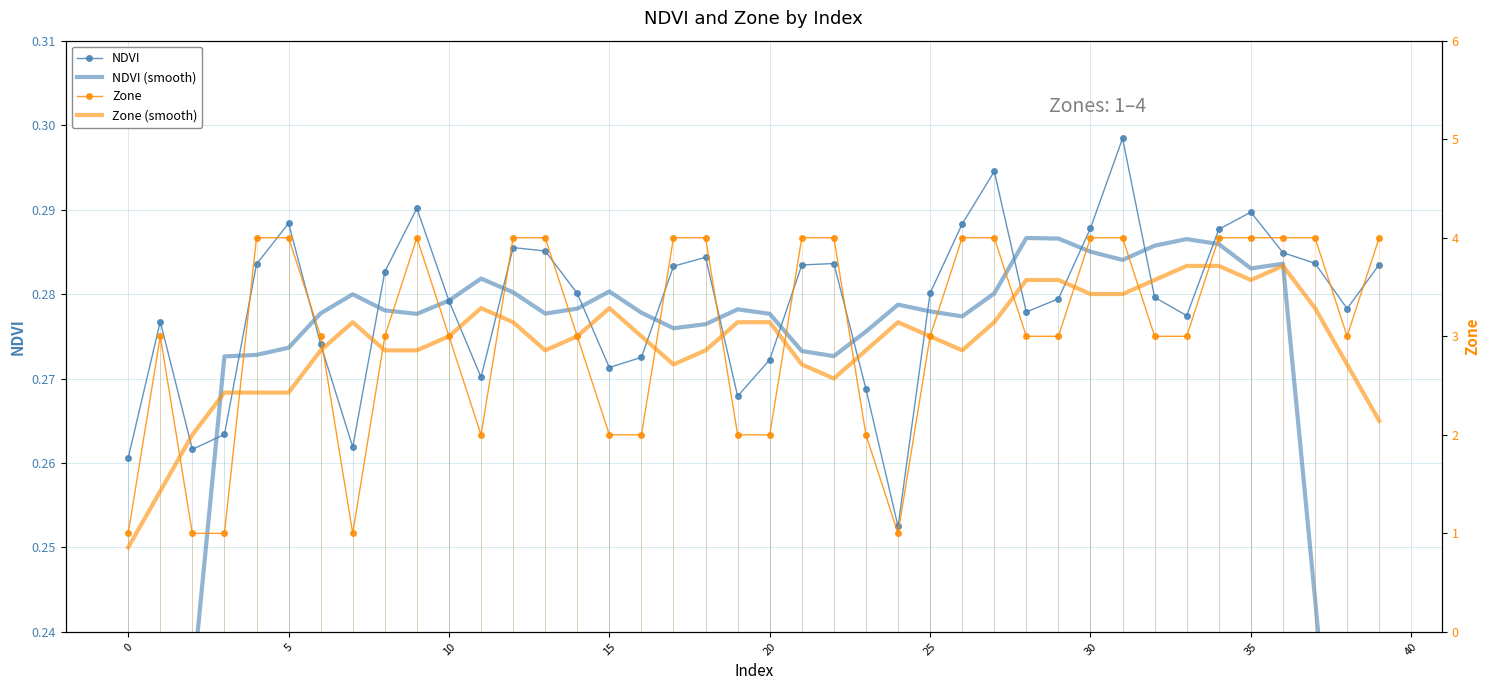

True or false: NDVI and NDVI (smooth) cross at least once.

True